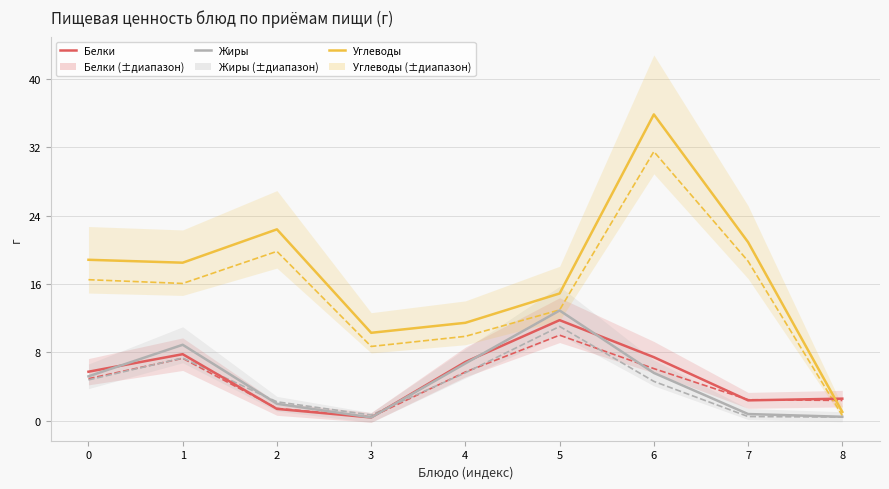

At how many categories does at least one series exceed 31?

1